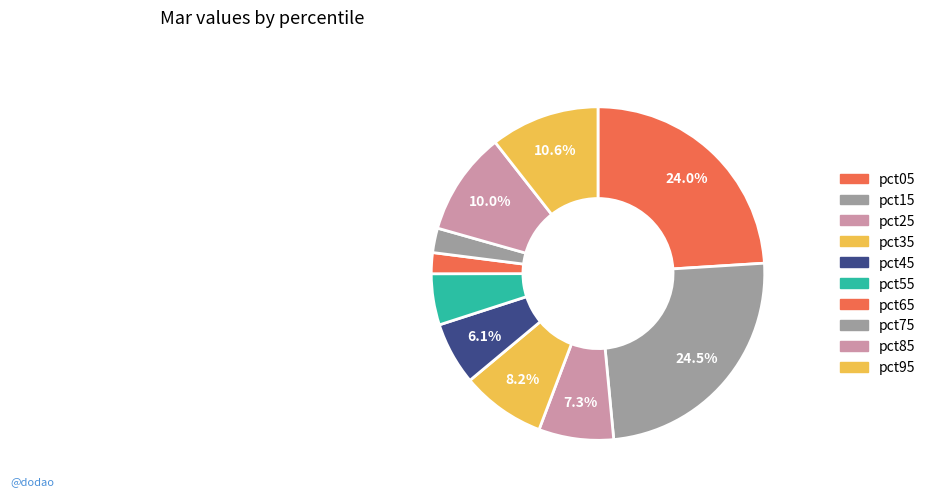

To the nearest percent, what is the combined percentage of pct45 and pct75?

8%